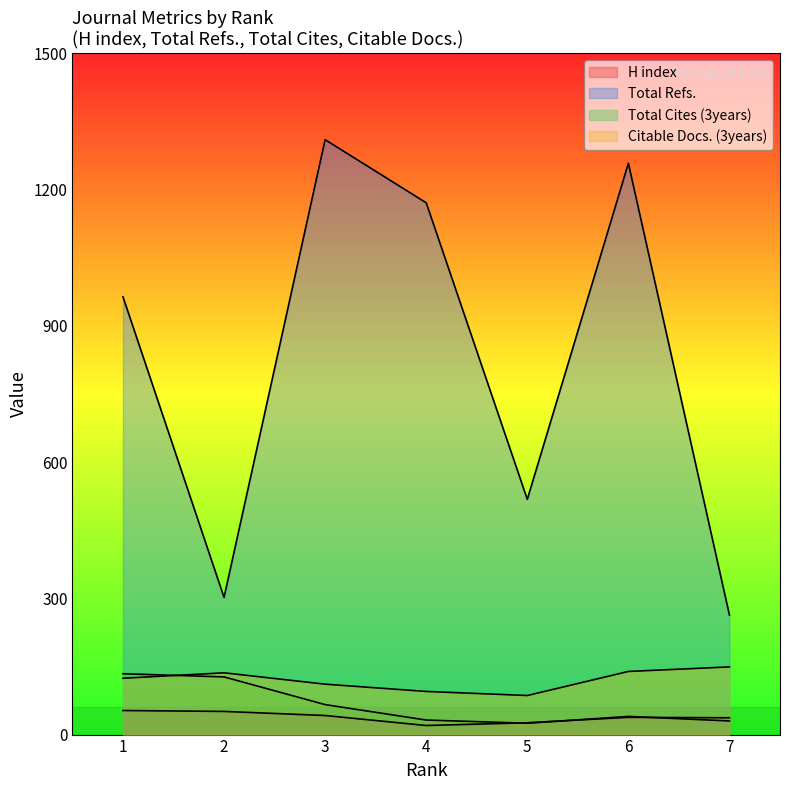

Is the value of Total Cites (3years) at 5 greater than the value of H index at 5?

No